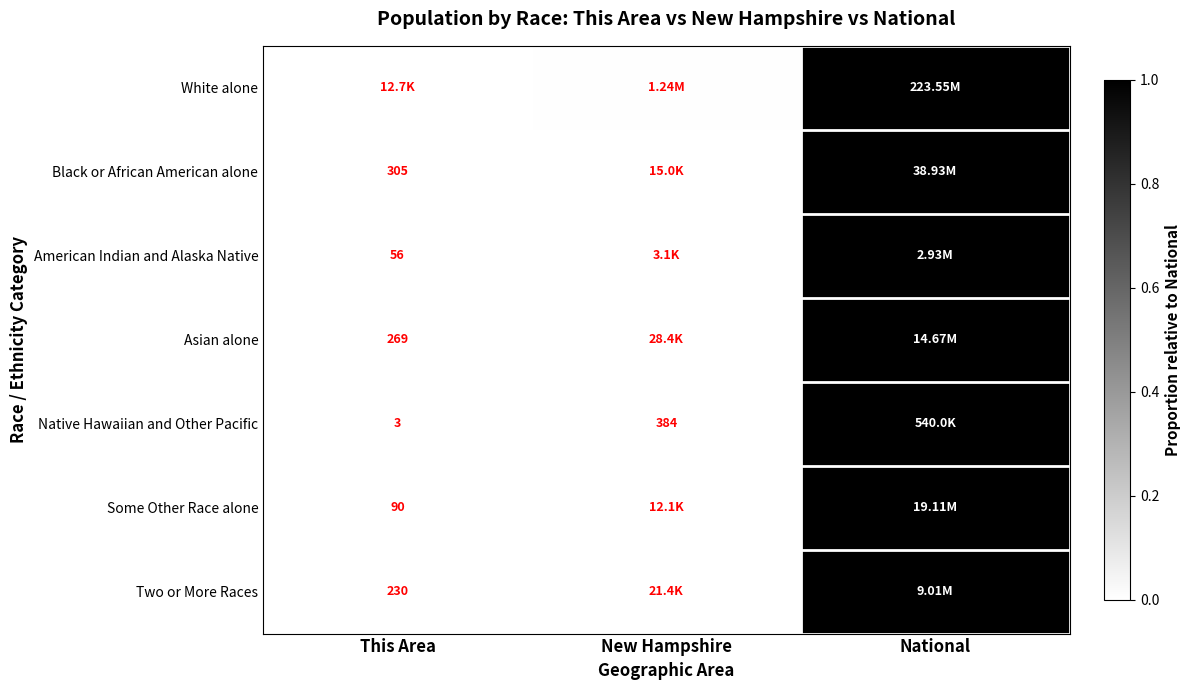

Which category has the lowest value in the Black or African American alone series?

This Area